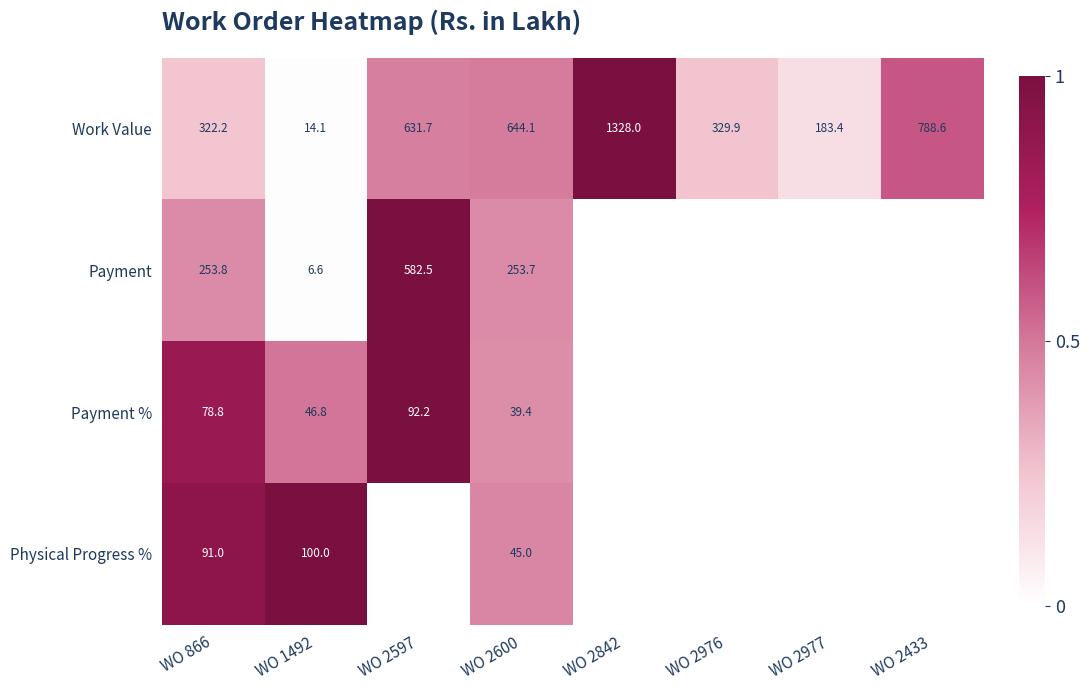

Rank the series at WO 866 from highest to lowest value.

Work Value, Payment, Physical Progress %, Payment %